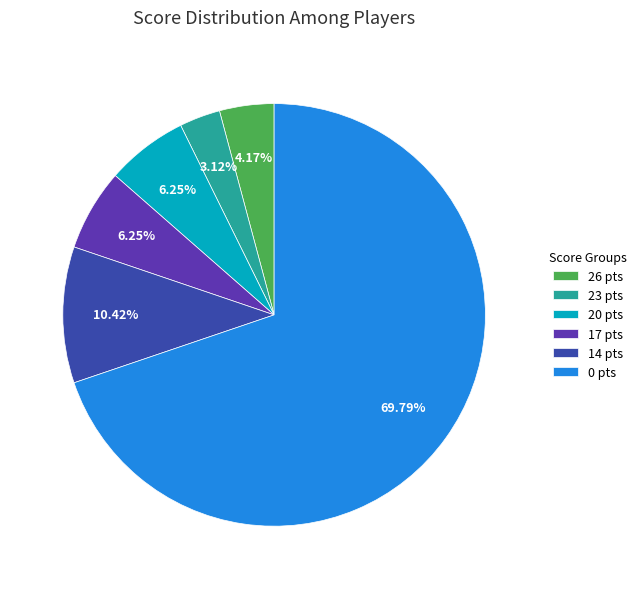

To the nearest percent, what portion does 20 represent?

6%